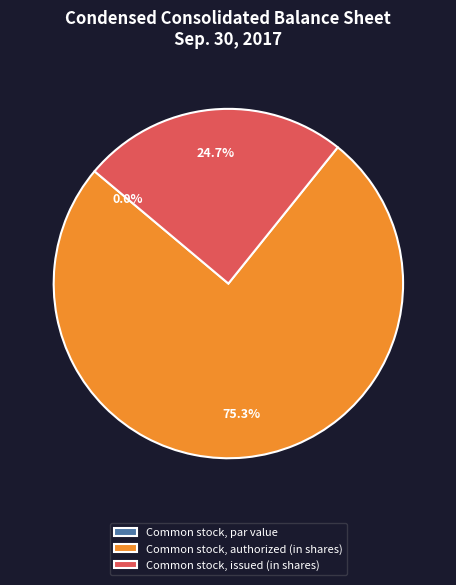

What portion of the pie excludes Common stock, par value?

100.0%